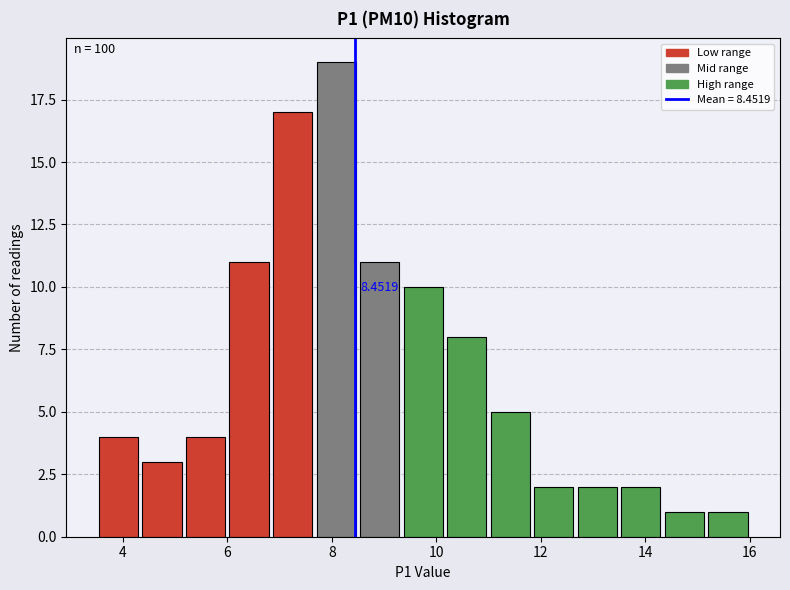

Over which range of the x-axis is the bar tallest?

7.6 to 8.6